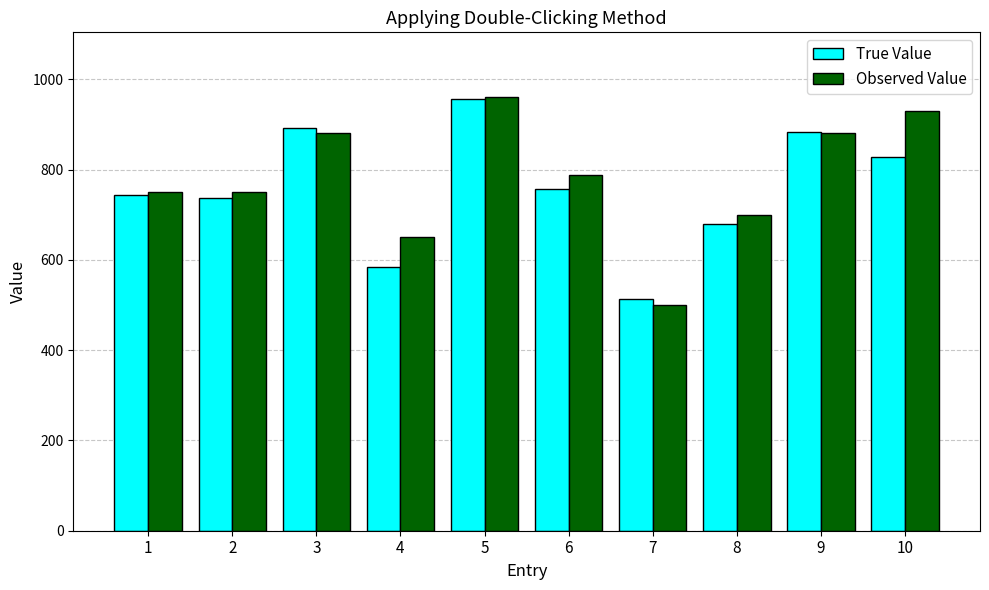

How many groups of bars are there?

10